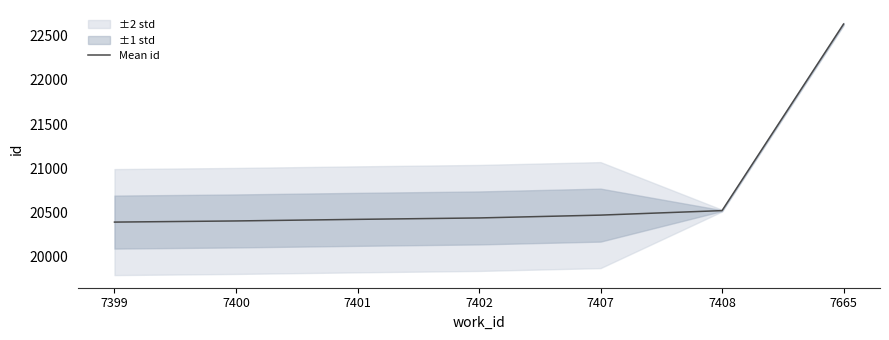

List the labels in order of value, smallest first.

7399, 7400, 7401, 7402, 7407, 7408, 7665